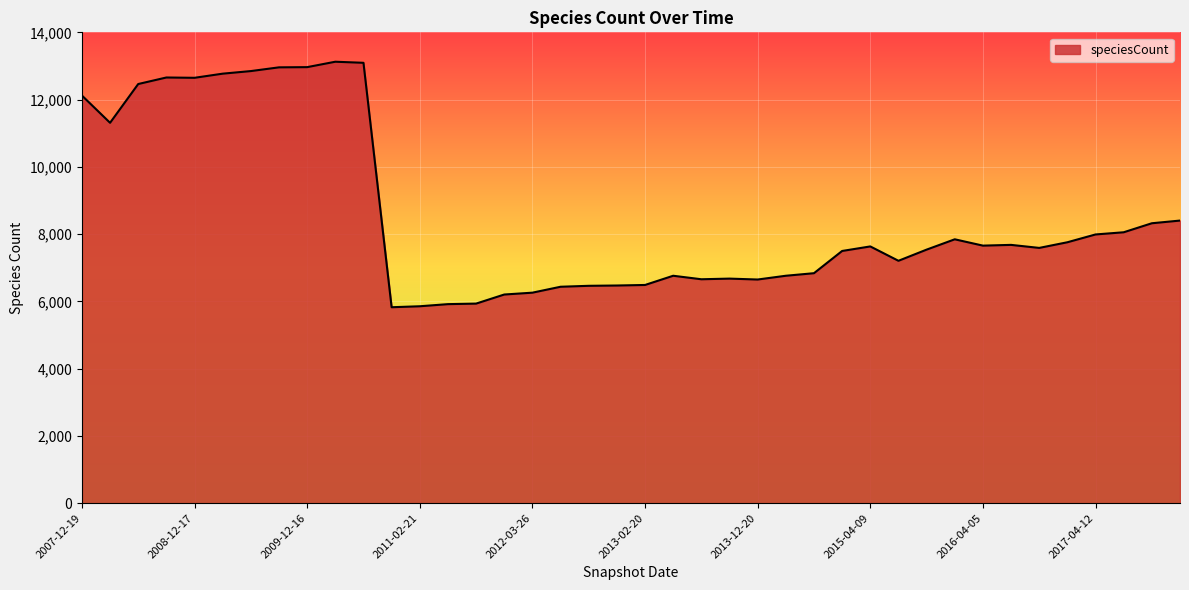

What is the difference between the maximum and minimum values?

7300